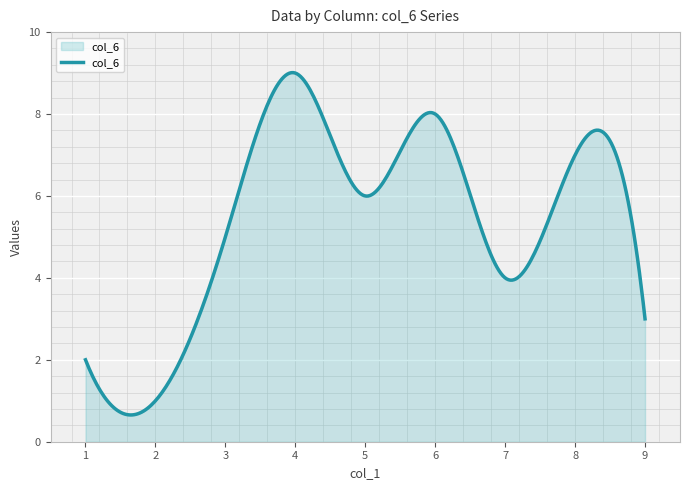

What is the maximum value shown in the chart?

9.0